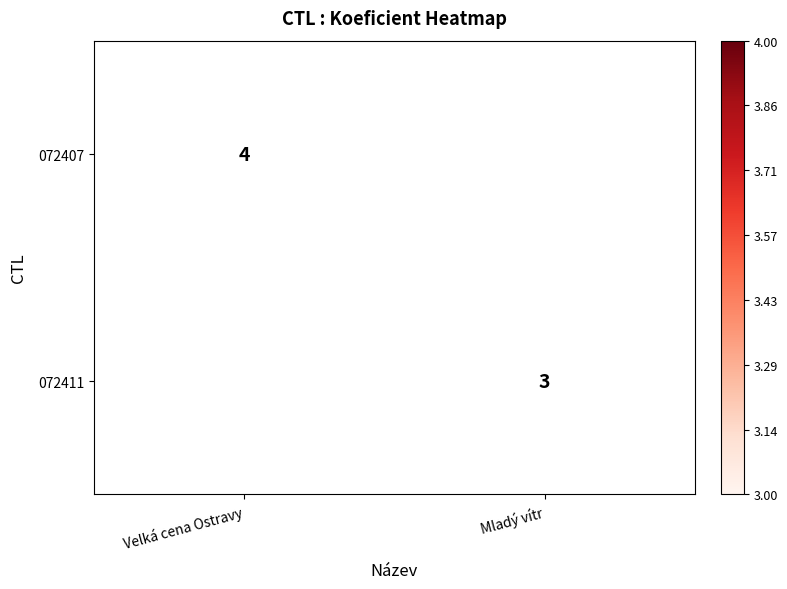

The 072411 series shows 4 at Mladý vítr. True or false?

False